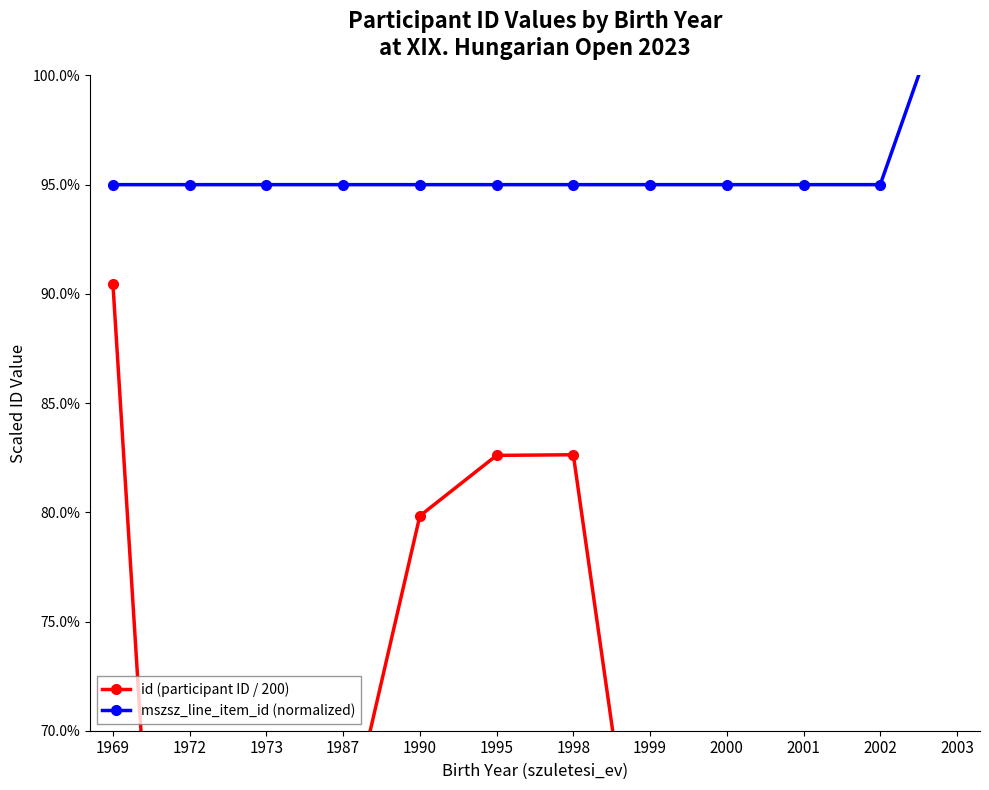

True or false: id (participant ID / 200) and mszsz_line_item_id (normalized) cross at least once.

False